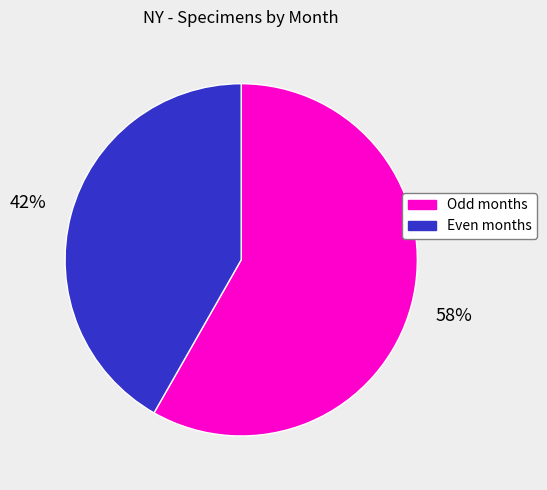

To the nearest percent, what is the average slice percentage?

50%